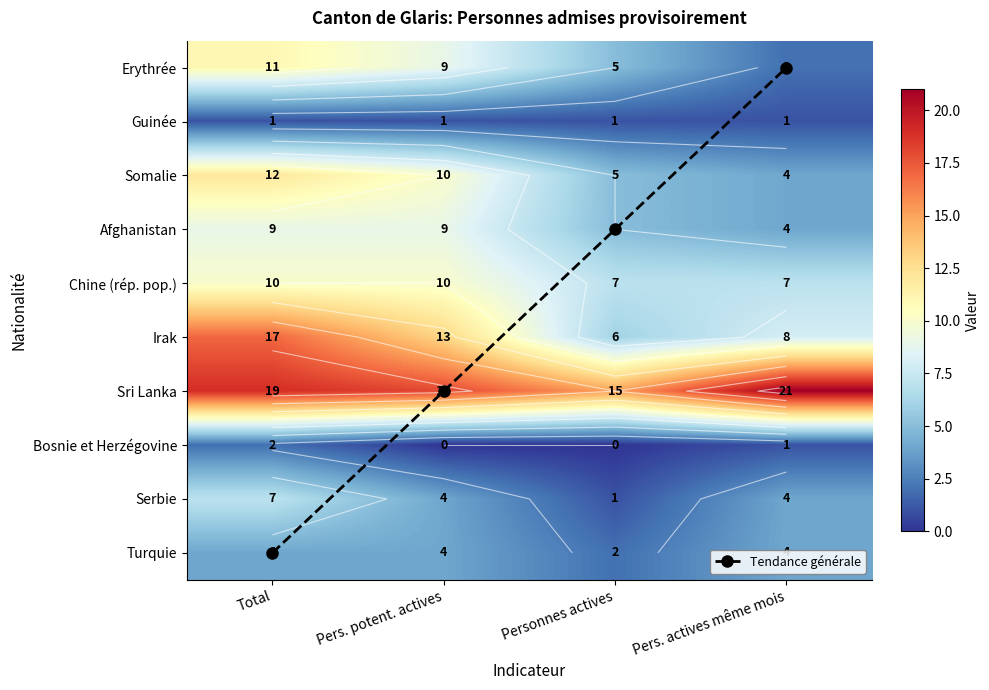

List the series in order of their peak value, lowest first.

Guinée, Bosnie et Herzégovine, Turquie, Serbie, Tendance générale, Afghanistan, Chine (rép. pop.), Erythrée, Somalie, Irak, Sri Lanka